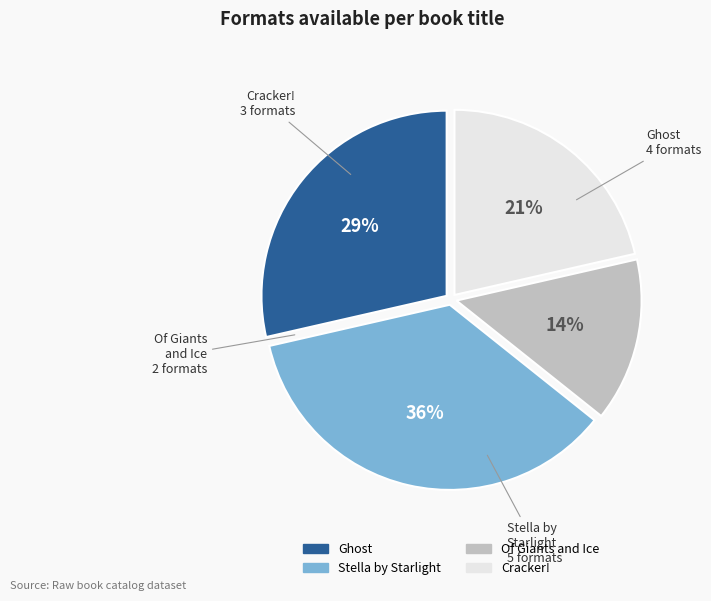

What is the ratio of the value at Of Giants and Ice to the value at Ghost?

0.5